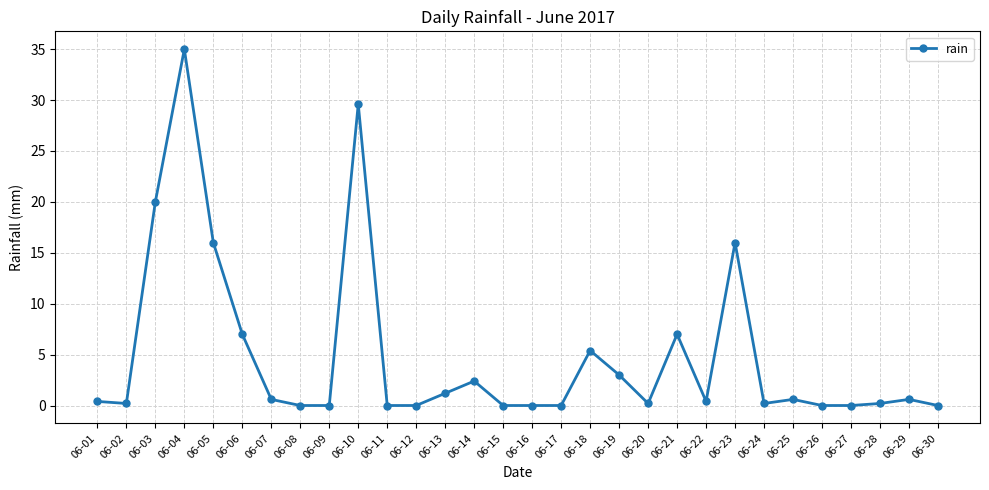

The value at 06-18 is 8.5. True or false?

False